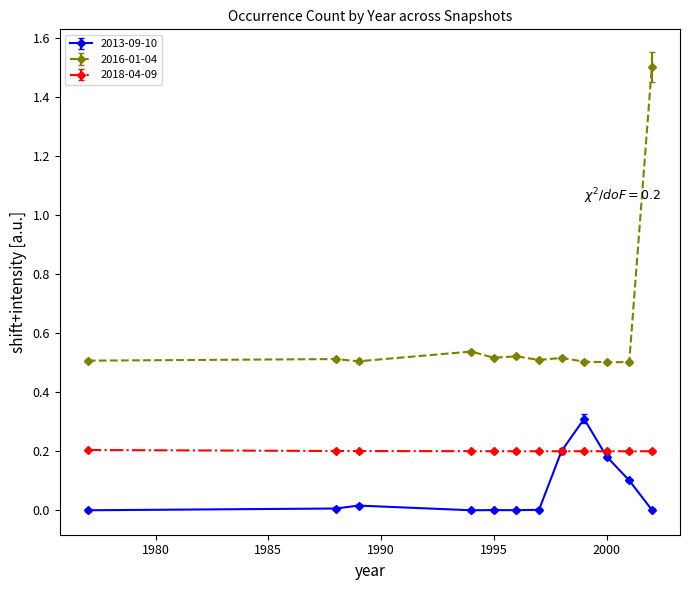

Which series has the largest total across all categories?

2016-01-04